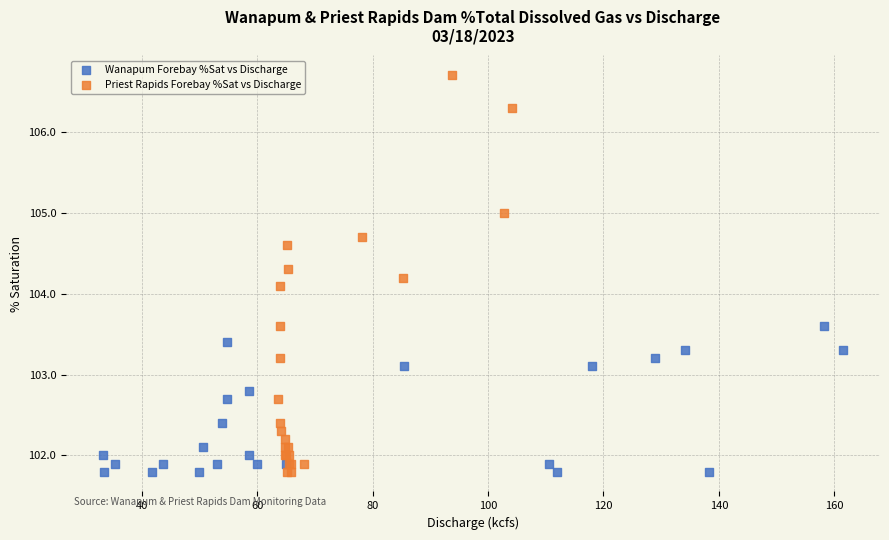

Which series reaches the maximum Y coordinate?

Priest Rapids Forebay %Sat vs Discharge